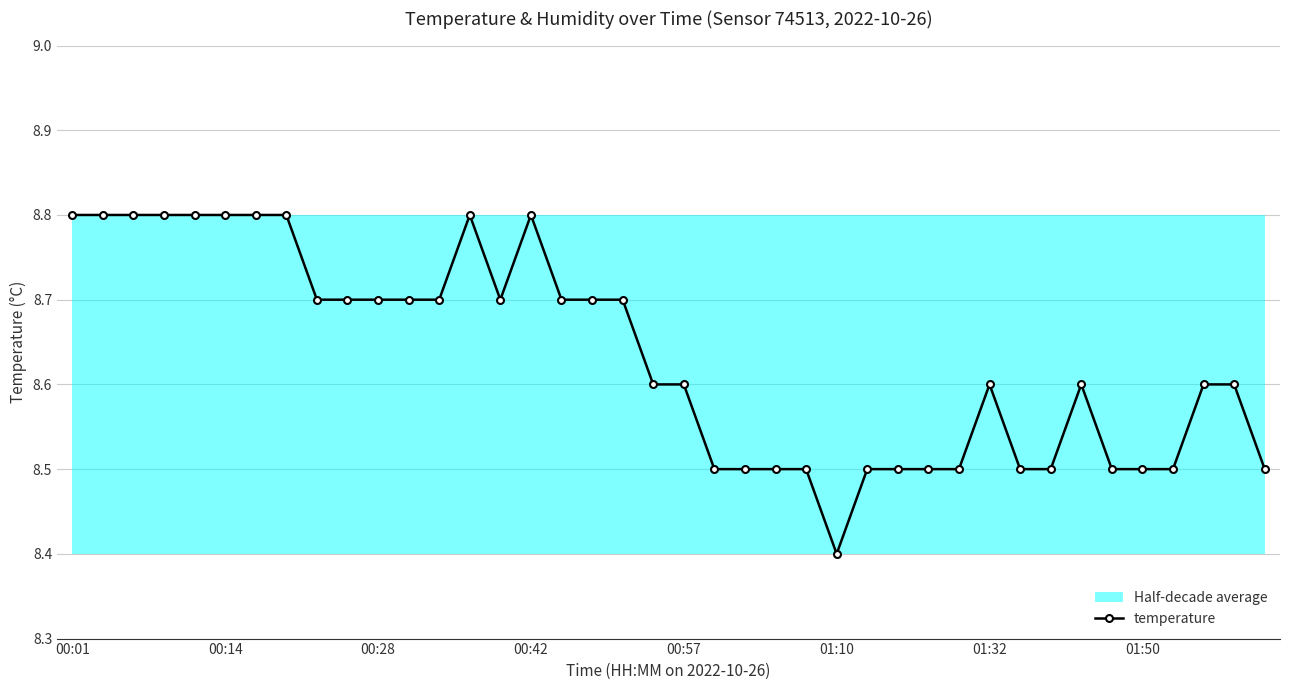

At which category does the chart reach its peak across all series?

00:01